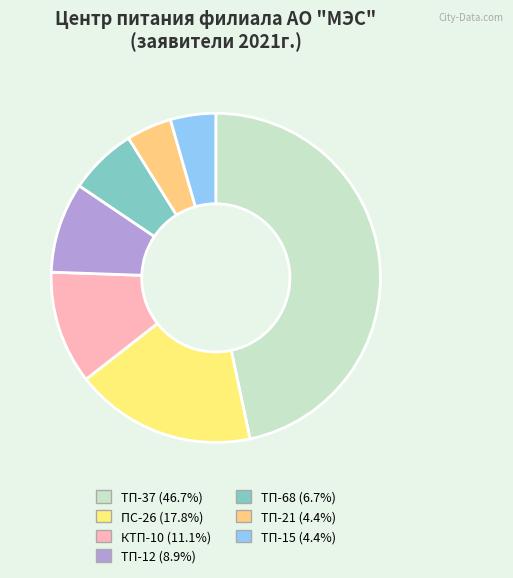

What portion of the pie excludes ПС-26?

82.2%